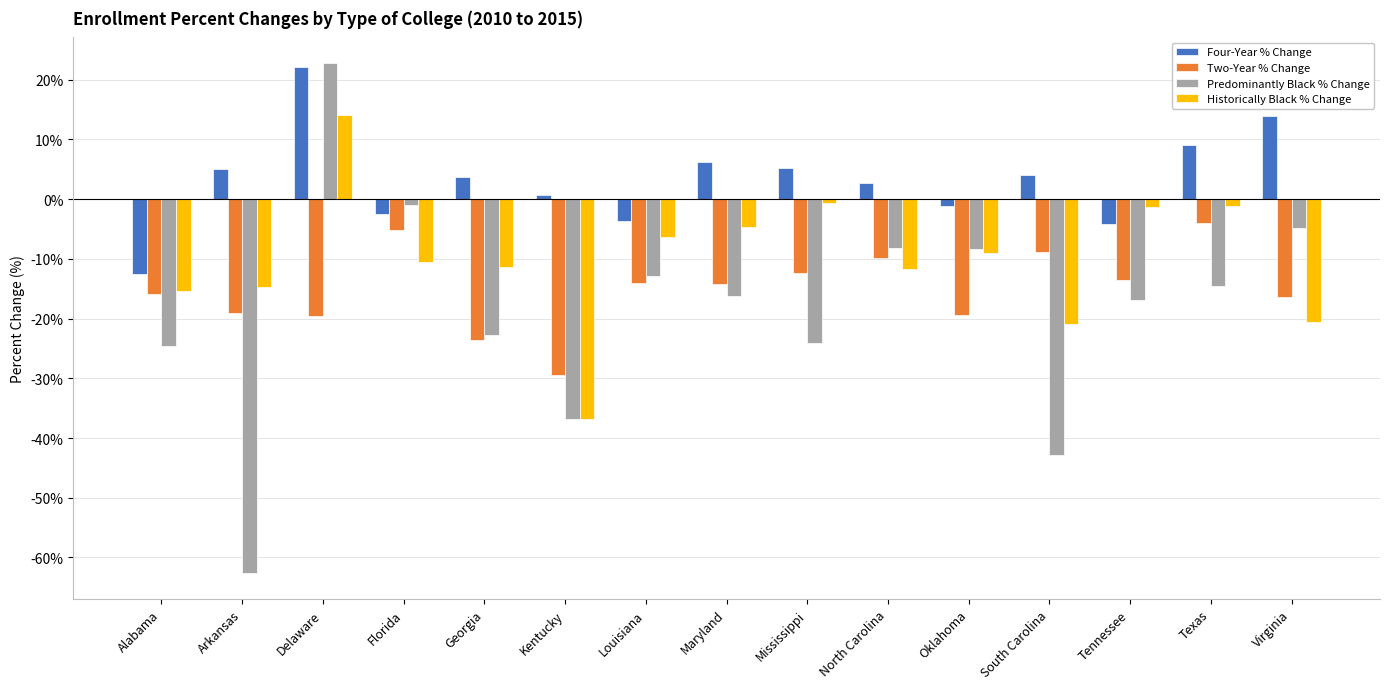

Is the value of Historically Black % Change at Tennessee greater than the value of Four-Year % Change at Arkansas?

No